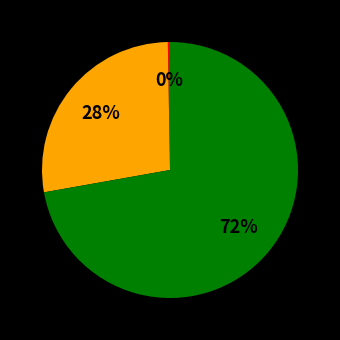

To the nearest percent, what is the average slice percentage?

33%